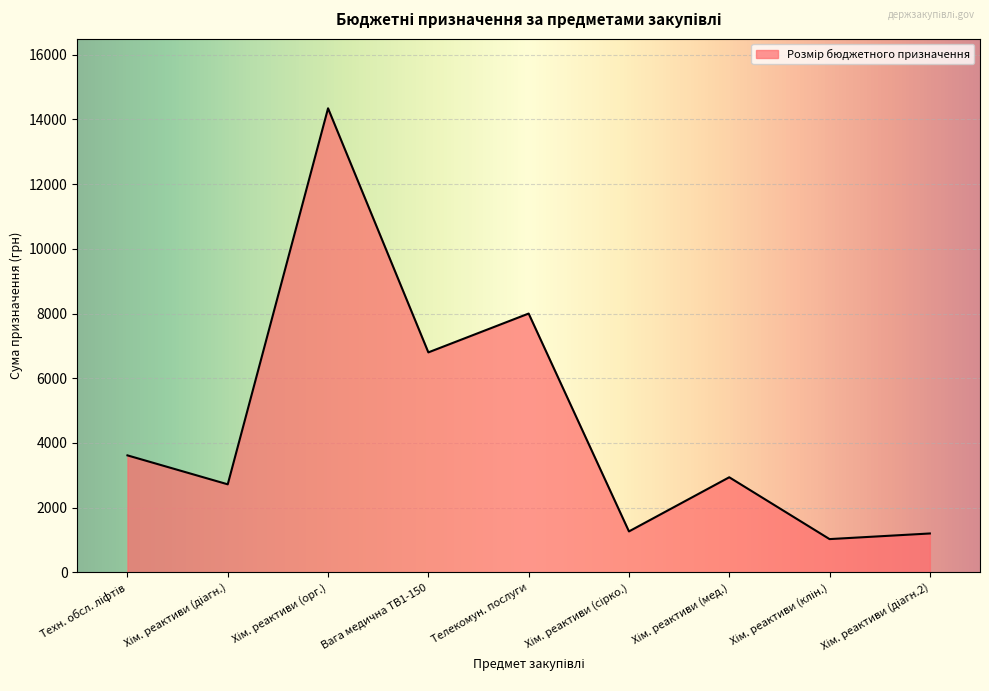

What is the smallest value displayed?

1029.4